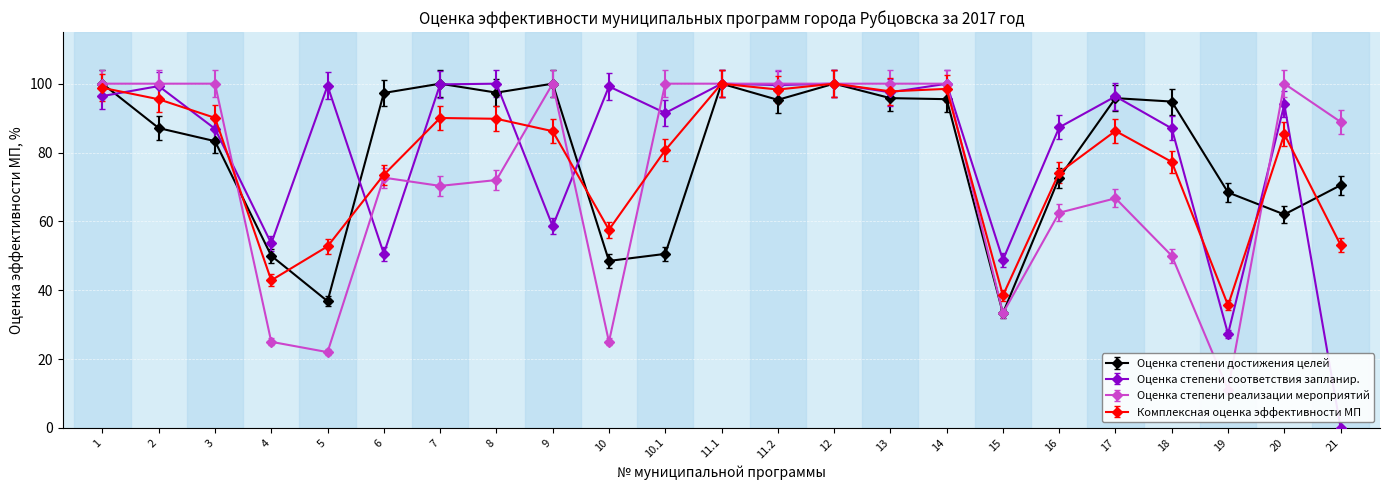

How many times do Оценка степени реализации мероприятий and Оценка степени достижения целей cross each other?

3